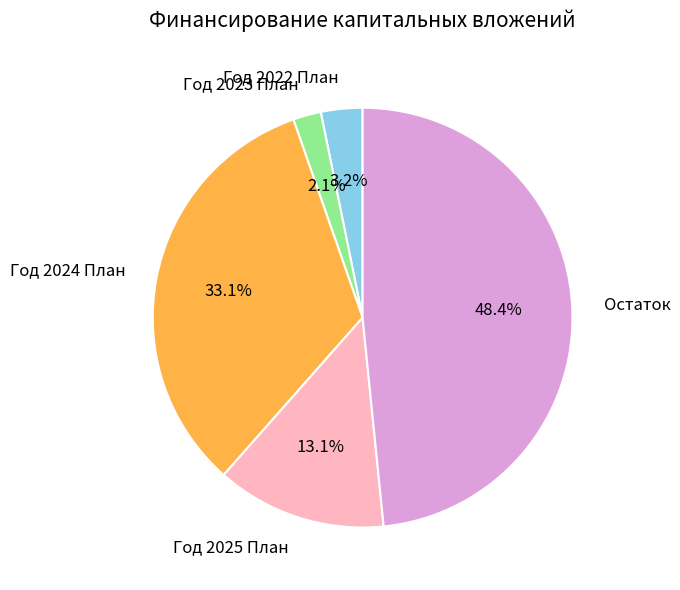

Which slice is the largest?

Остаток